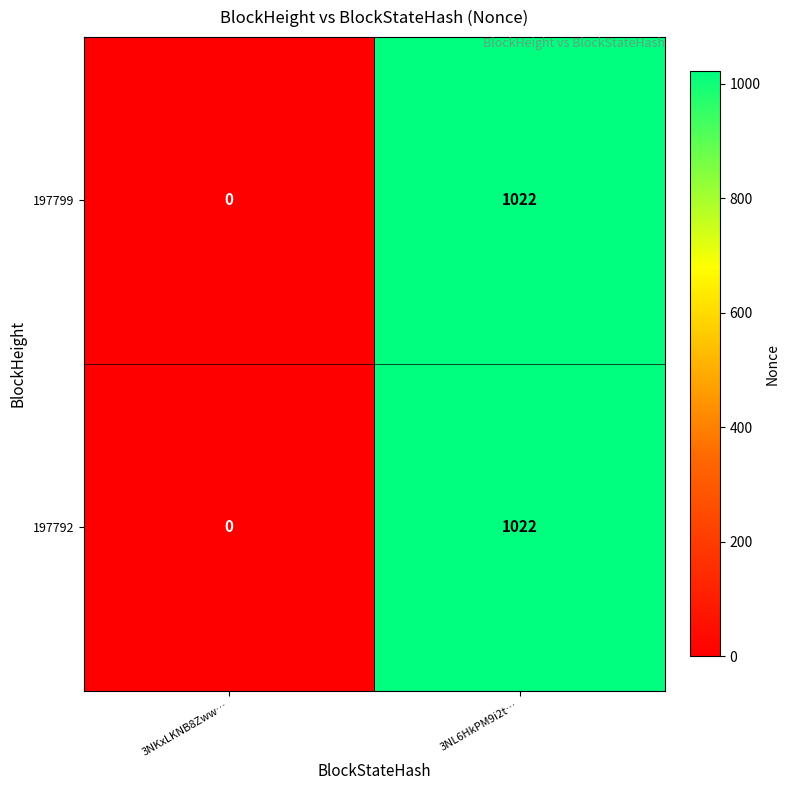

Is it true that 197799 equals 1022 at 3NL6HkPM9i2t…?

True